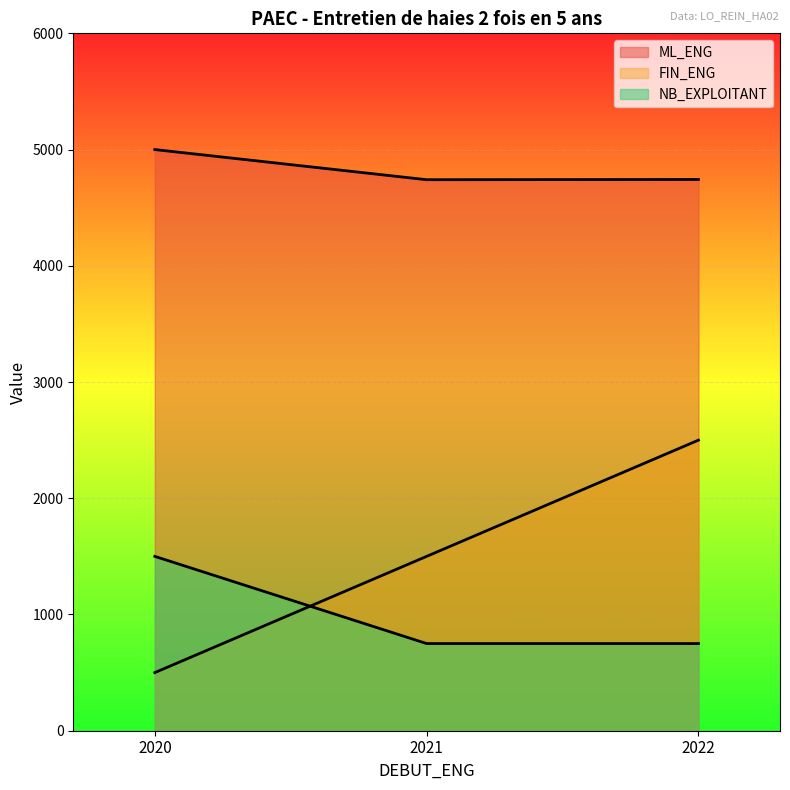

The FIN_ENG series shows 1500.0 at 2021. True or false?

True